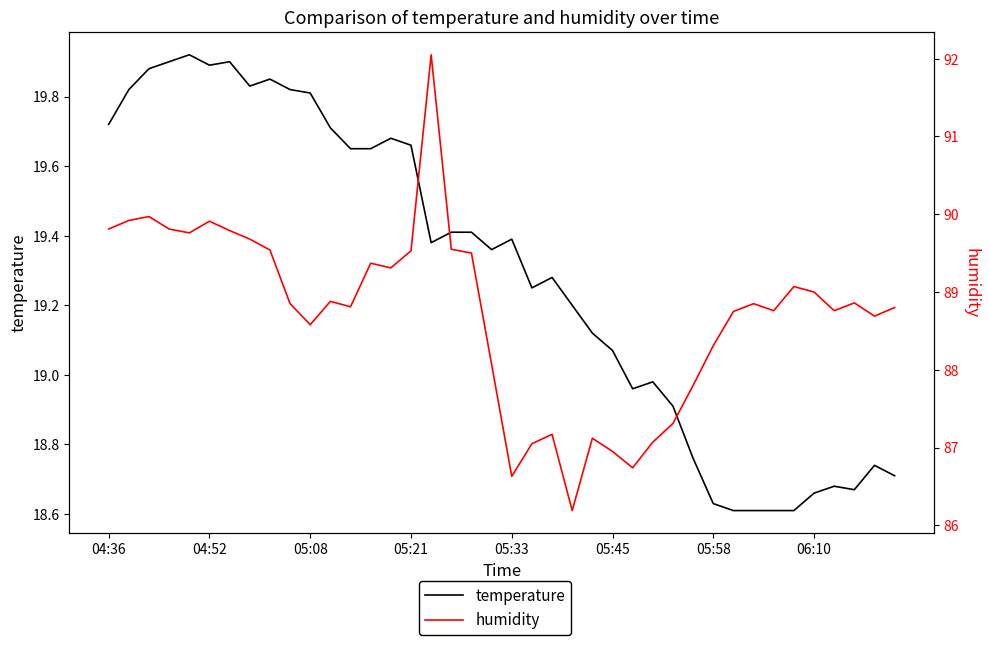

What is the difference between the humidity values at 21 and 8?

2.5